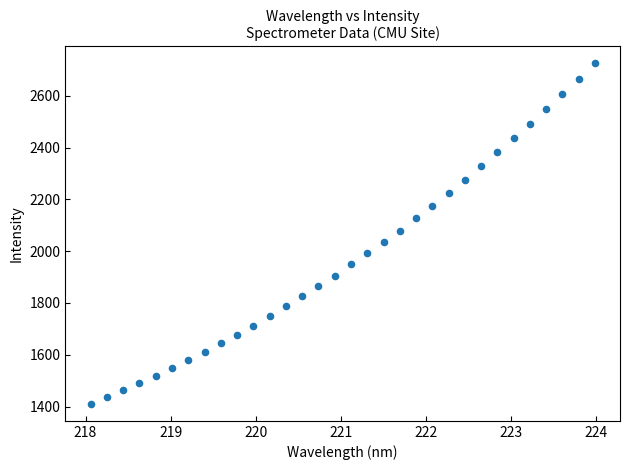

What is the range of Y values (max minus min)?

1313.9